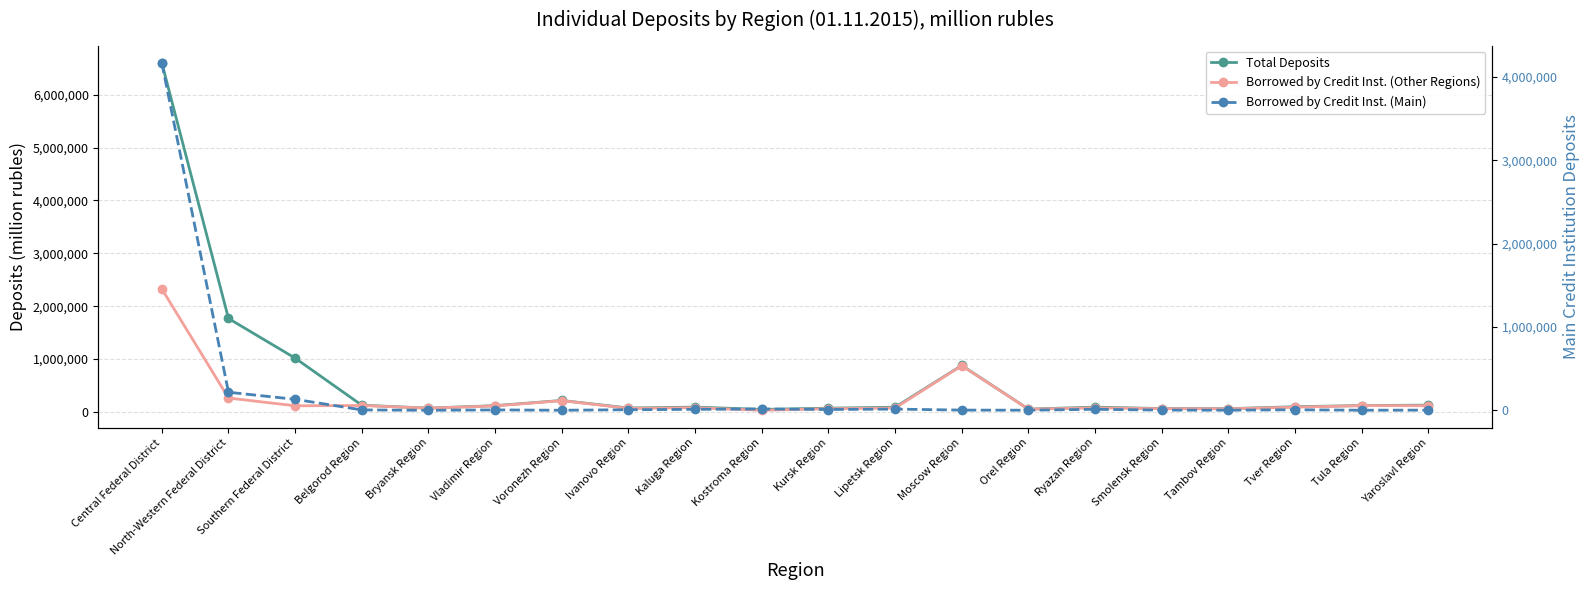

At which label is Borrowed by Credit Inst. (Main) closest to 2083976?

North-Western Federal District